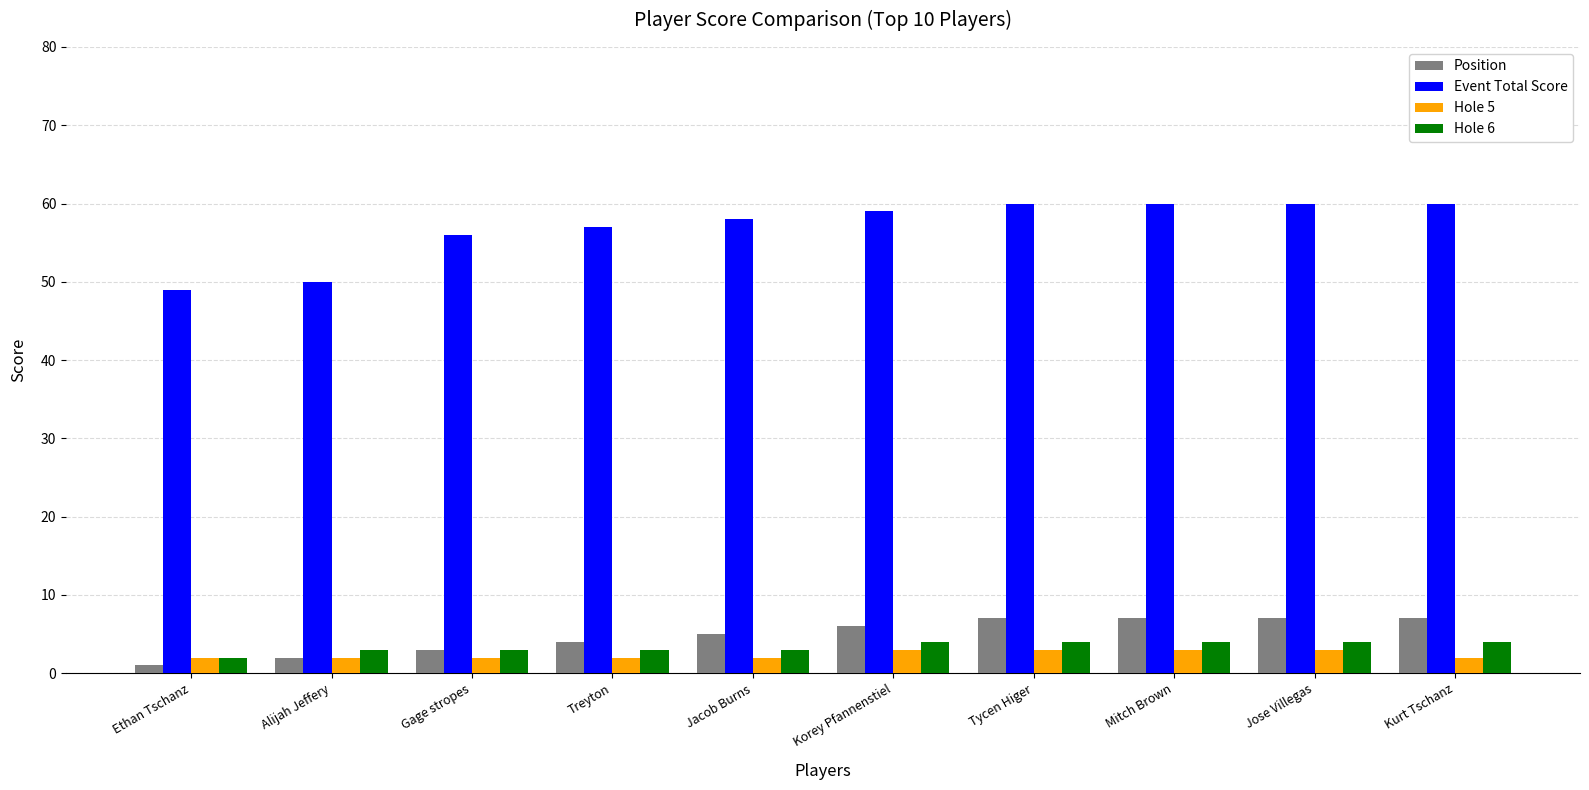

How many distinct data groups are displayed?

4